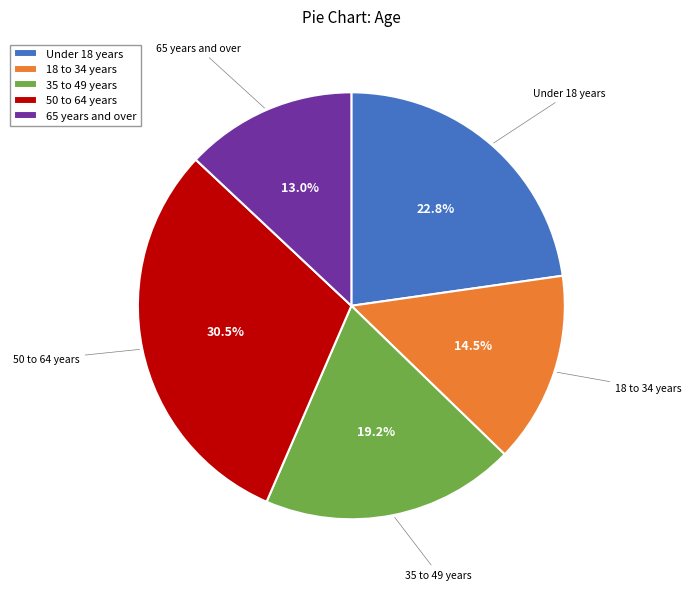

To the nearest percent, what portion does 65 years and over represent?

13%